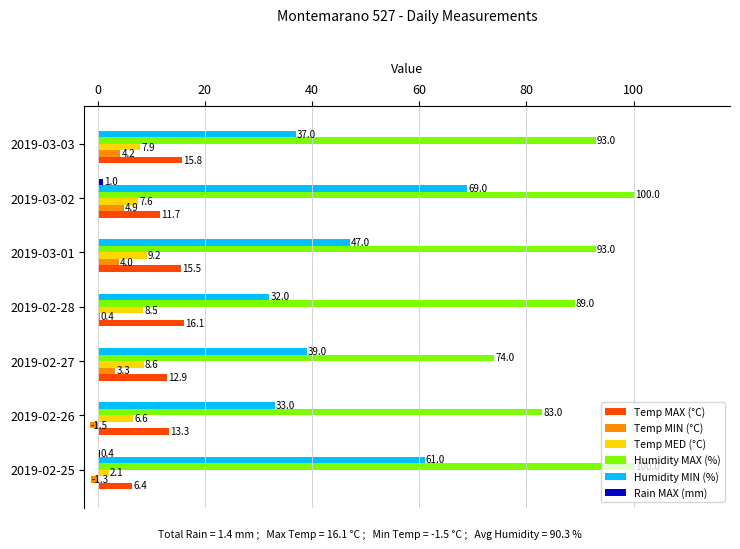

The value of Temp MED (°C) at 2019-02-26 is 6.6. True or false?

True